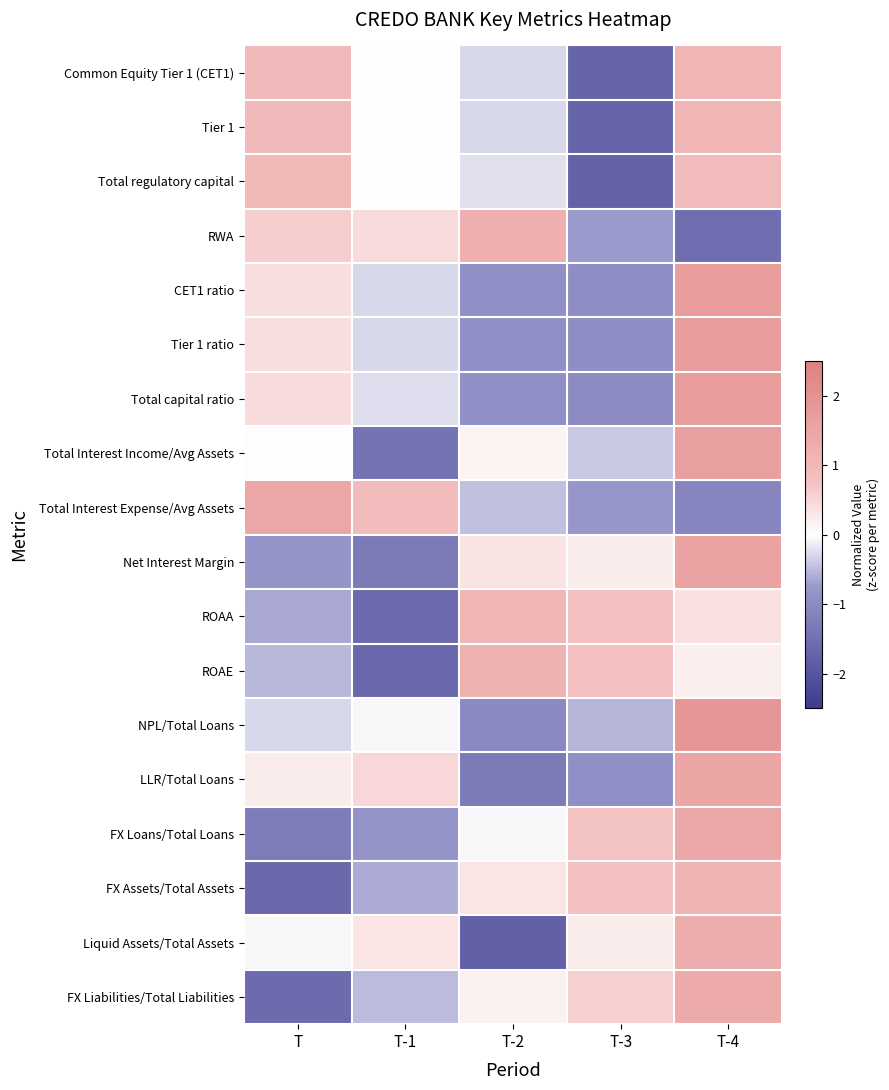

Reading left to right, what are all the values shown in this chart?

Common Equity Tier 1 (CET1): T=1.0	T-1=-0.0	T-2=-0.3	T-3=-1.7	T-4=1.0
Tier 1: T=1.0	T-1=-0.0	T-2=-0.3	T-3=-1.7	T-4=1.0
Total regulatory capital: T=1.0	T-1=0.0	T-2=-0.2	T-3=-1.8	T-4=0.9
RWA: T=0.6	T-1=0.4	T-2=1.2	T-3=-0.7	T-4=-1.5
CET1 ratio: T=0.4	T-1=-0.3	T-2=-0.9	T-3=-0.9	T-4=1.7
Tier 1 ratio: T=0.4	T-1=-0.3	T-2=-0.9	T-3=-0.9	T-4=1.7
Total capital ratio: T=0.4	T-1=-0.2	T-2=-0.9	T-3=-1.0	T-4=1.7
Total Interest Income/Avg Assets: T=0.0	T-1=-1.4	T-2=0.1	T-3=-0.4	T-4=1.7
Total Interest Expense/Avg Assets: T=1.5	T-1=0.9	T-2=-0.5	T-3=-0.8	T-4=-1.1
Net Interest Margin: T=-0.8	T-1=-1.3	T-2=0.3	T-3=0.2	T-4=1.6
ROAA: T=-0.6	T-1=-1.6	T-2=1.1	T-3=0.8	T-4=0.4
ROAE: T=-0.5	T-1=-1.6	T-2=1.2	T-3=0.8	T-4=0.2
NPL/Total Loans: T=-0.3	T-1=-0.0	T-2=-1.0	T-3=-0.5	T-4=1.9
LLR/Total Loans: T=0.2	T-1=0.5	T-2=-1.3	T-3=-0.9	T-4=1.5
FX Loans/Total Loans: T=-1.3	T-1=-0.9	T-2=-0.0	T-3=0.7	T-4=1.4
FX Assets/Total Assets: T=-1.6	T-1=-0.6	T-2=0.3	T-3=0.8	T-4=1.1
Liquid Assets/Total Assets: T=-0.1	T-1=0.3	T-2=-1.8	T-3=0.2	T-4=1.3
FX Liabilities/Total Liabilities: T=-1.6	T-1=-0.5	T-2=0.2	T-3=0.6	T-4=1.3